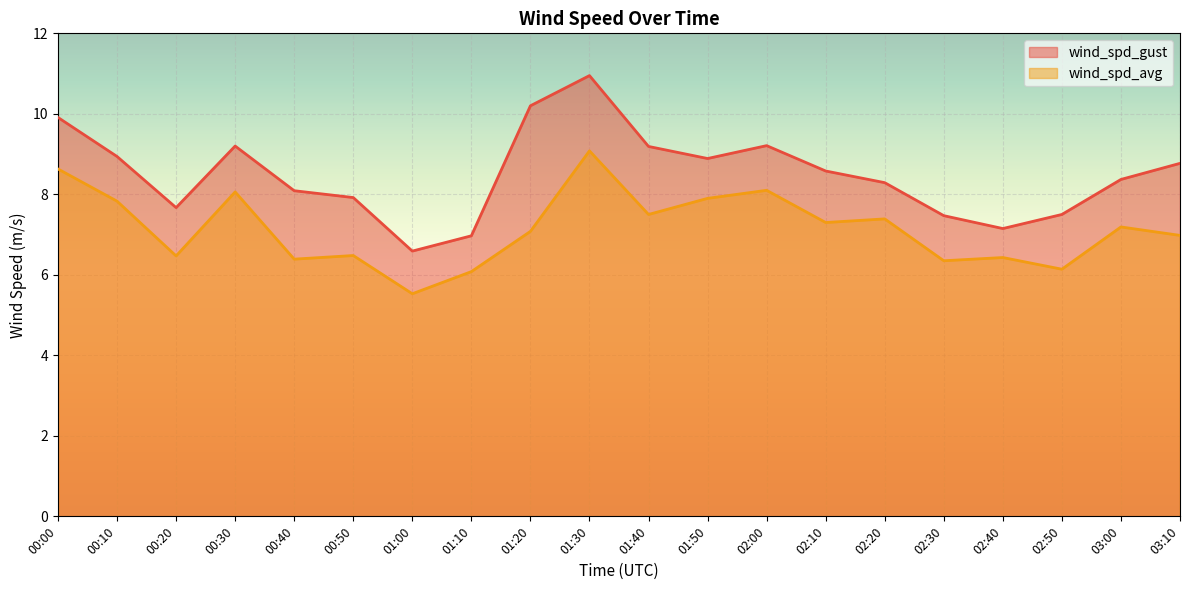

Rank the series at 02:50 from lowest to highest value.

wind_spd_avg, wind_spd_gust